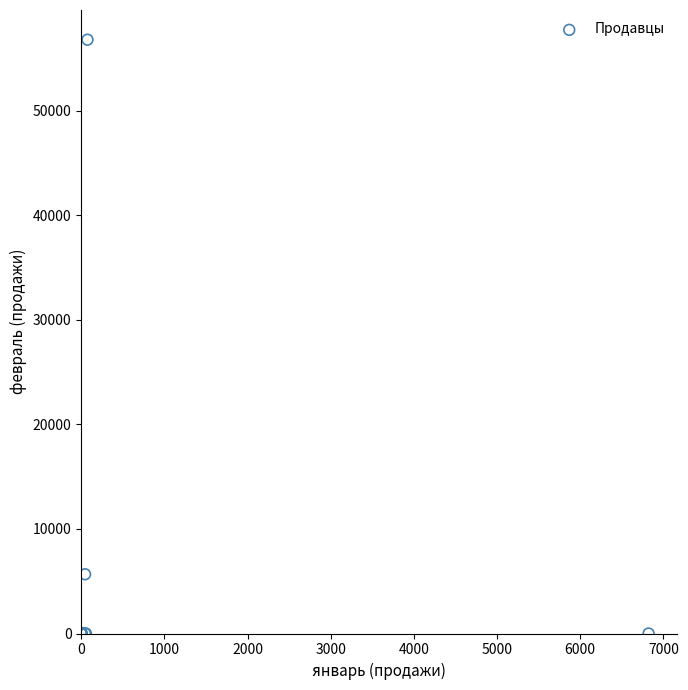

What Y value in the scatter plot is closest to 28393?

5666